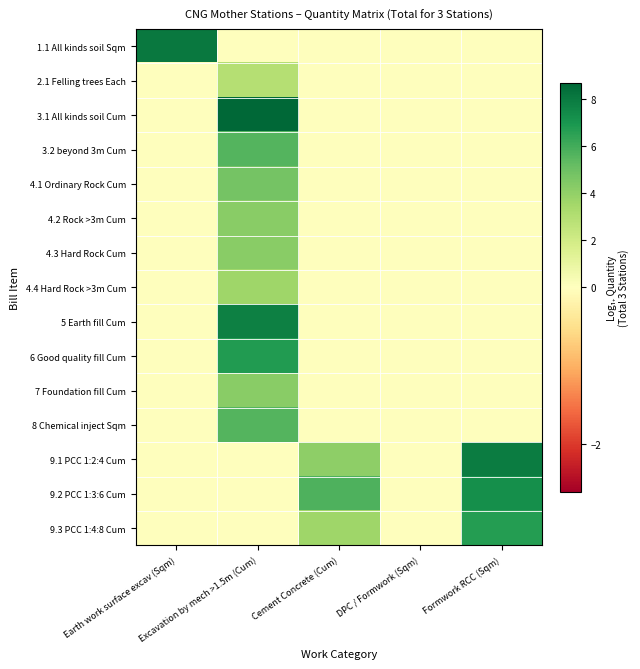

At which category is the sum across all series the highest?

Excavation by mech >1.5m (Cum)